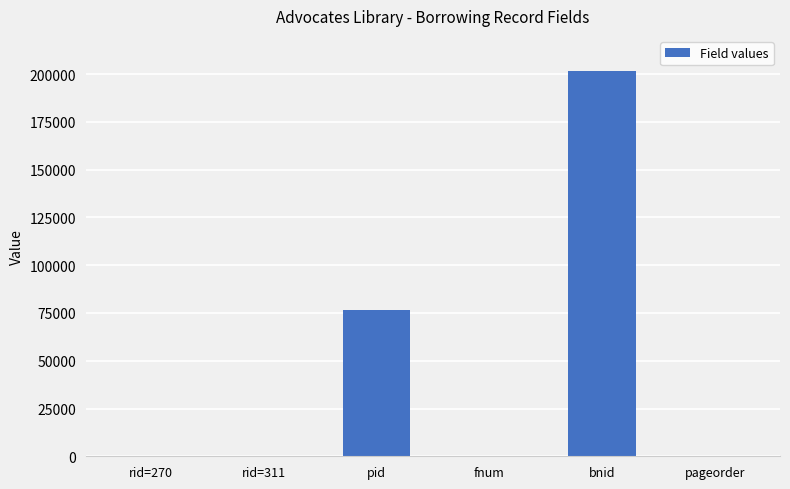

What is the greatest value displayed?

201416